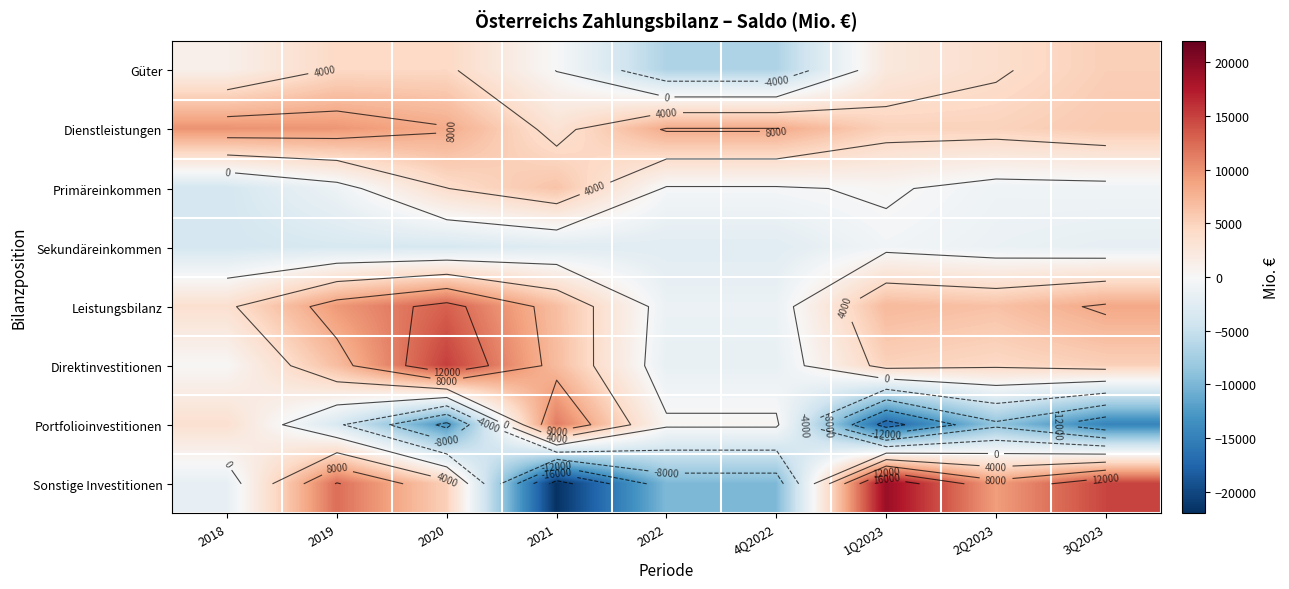

At which category does the chart reach its peak across all series?

1Q2023